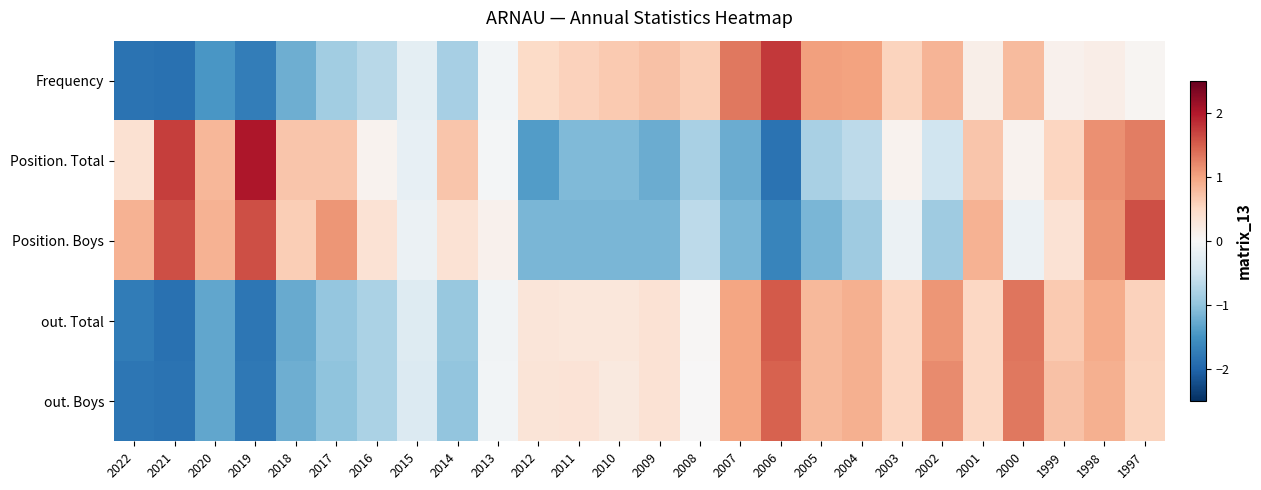

Which series changed the most between 1999 and 1997?

Position. Boys